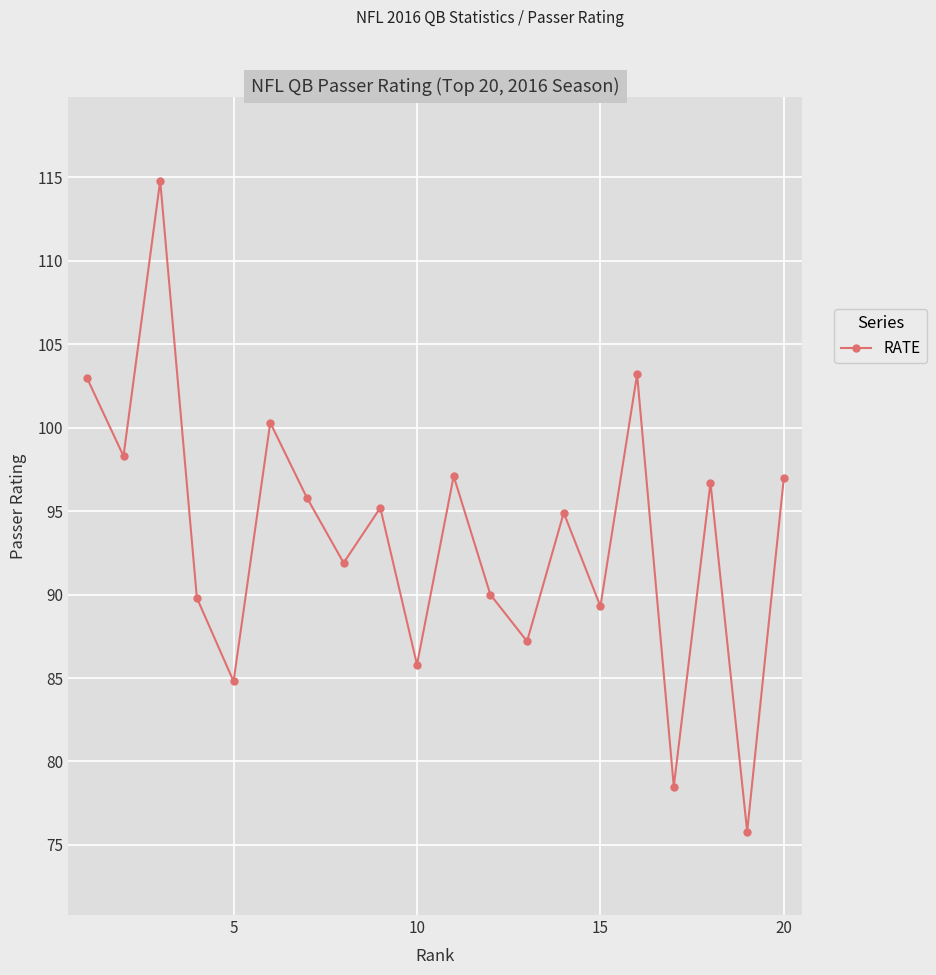

How many points are lower than both their immediate neighbors (excluding endpoints)?

8